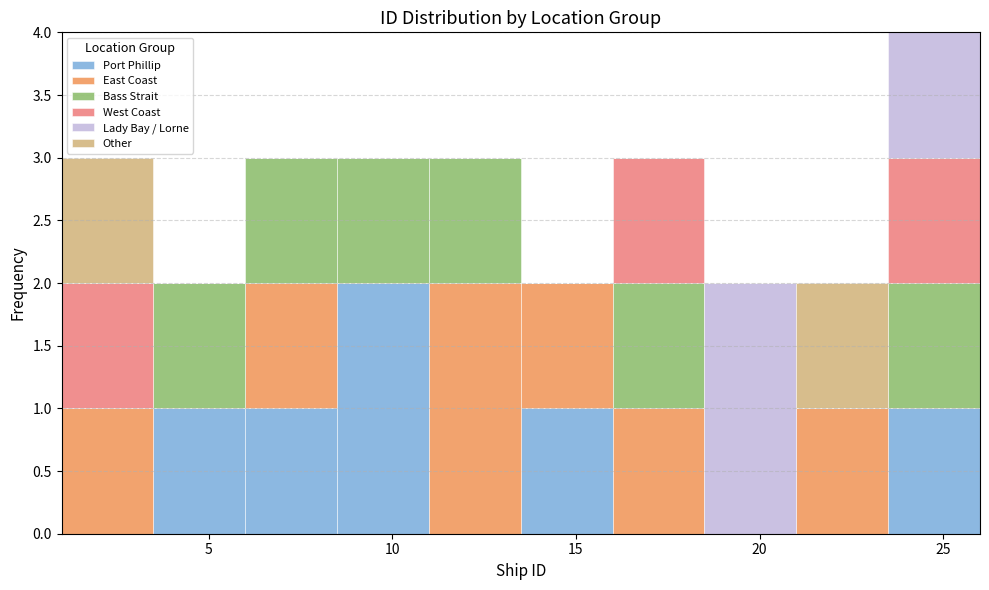

What is the total height of the stacked bar covering 23.5 to 26.0 on the x-axis? The values are not printed on the chart, so give them approximately, as read against the axis.

4